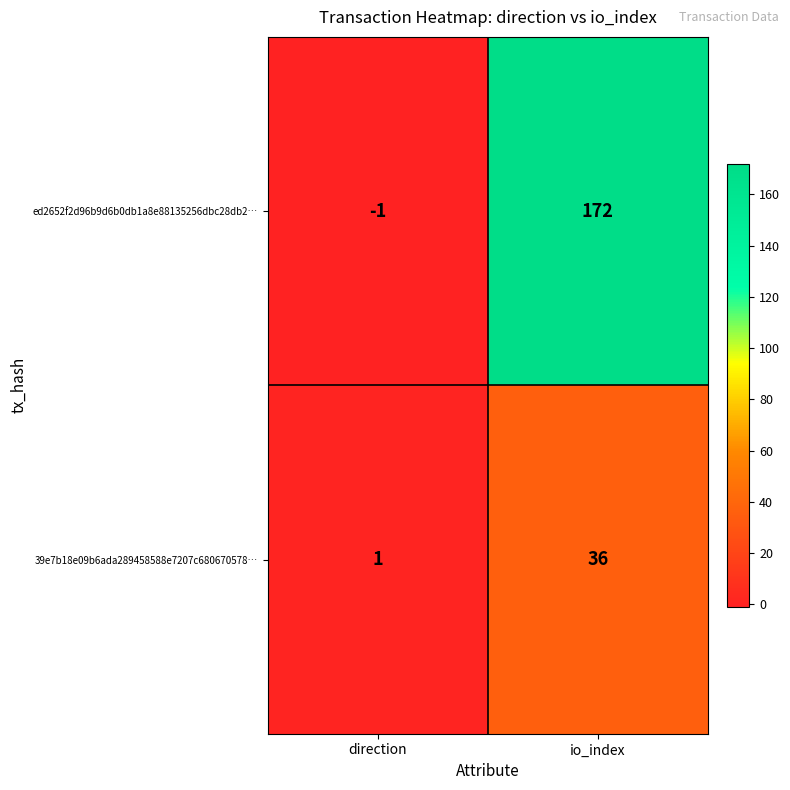

True or false: ed2652f2d96b9d6b0db1a8e88135256dbc28db2… has a value of 172 at io_index.

True